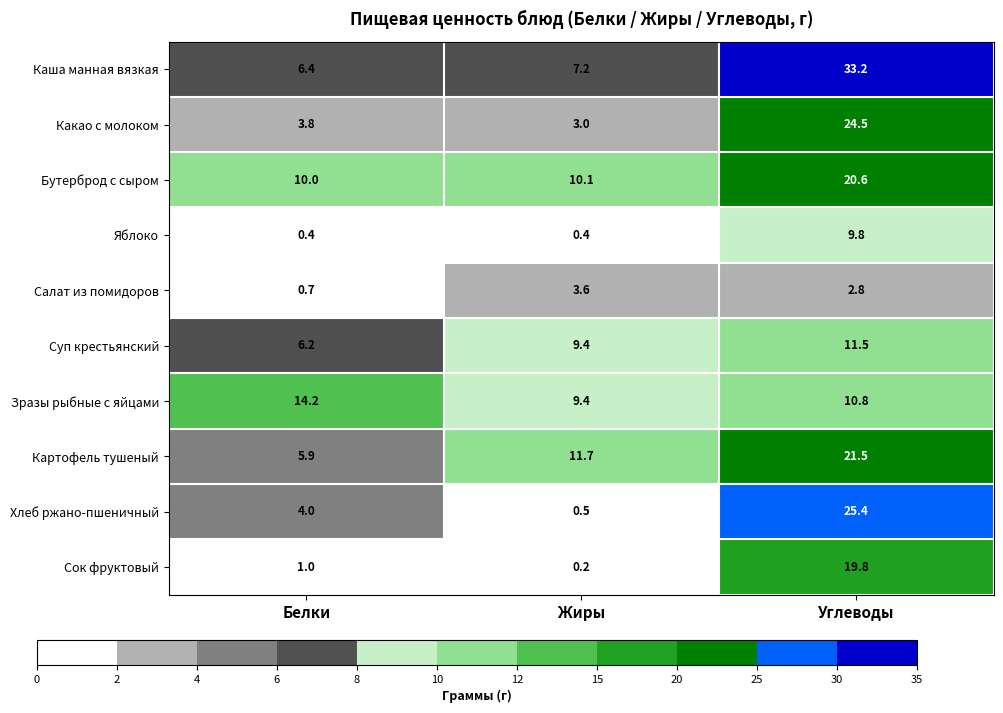

Reading left to right, extract all data points from this chart.

Каша манная вязкая: 6.4	7.2	33.2
Какао с молоком: 3.8	3.0	24.5
Бутерброд с сыром: 10.0	10.1	20.6
Яблоко: 0.4	0.4	9.8
Салат из помидоров: 0.7	3.6	2.8
Суп крестьянский: 6.2	9.4	11.5
Зразы рыбные с яйцами: 14.2	9.4	10.8
Картофель тушеный: 5.9	11.7	21.5
Хлеб ржано-пшеничный: 4.0	0.5	25.4
Сок фруктовый: 1.0	0.2	19.8